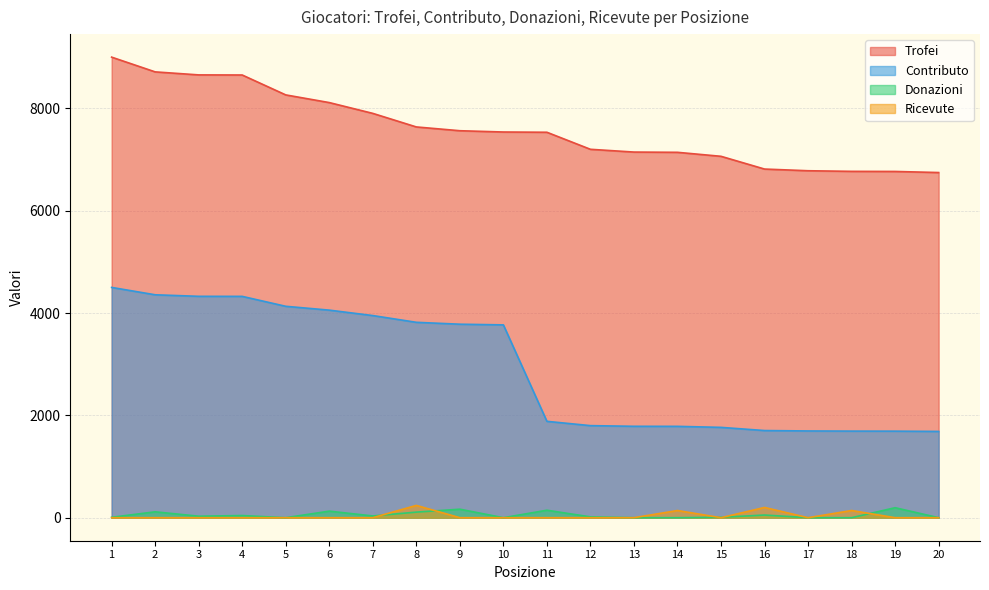

Where is the first local maximum for Ricevute?

8